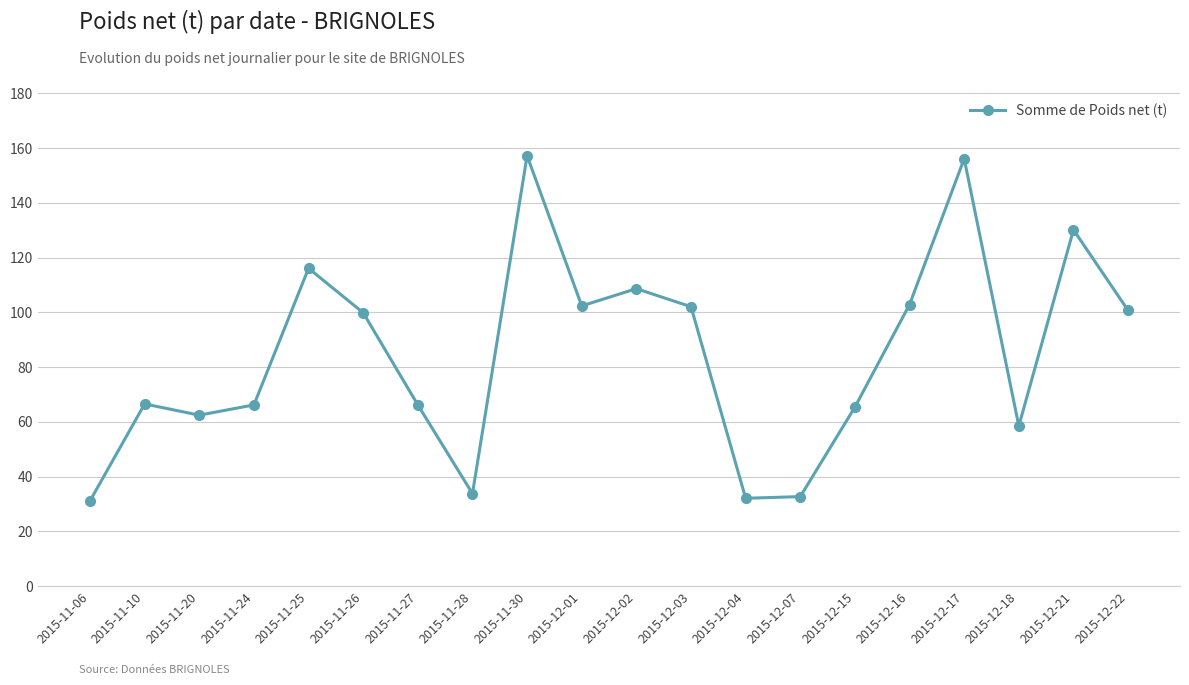

What is the ratio of the value at 2015-11-24 to the value at 2015-12-07?

2.0